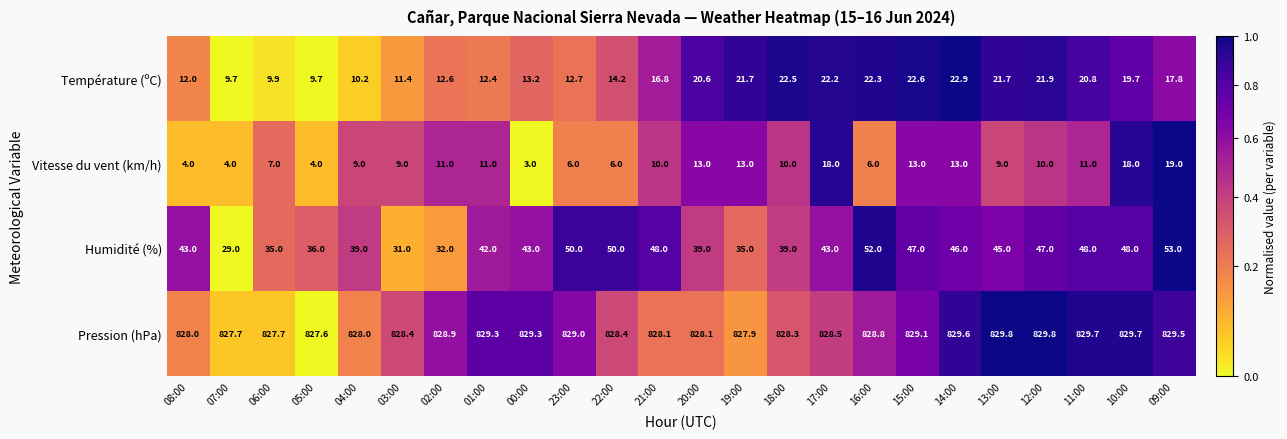

What is the total value across all series at 19:00?

897.6